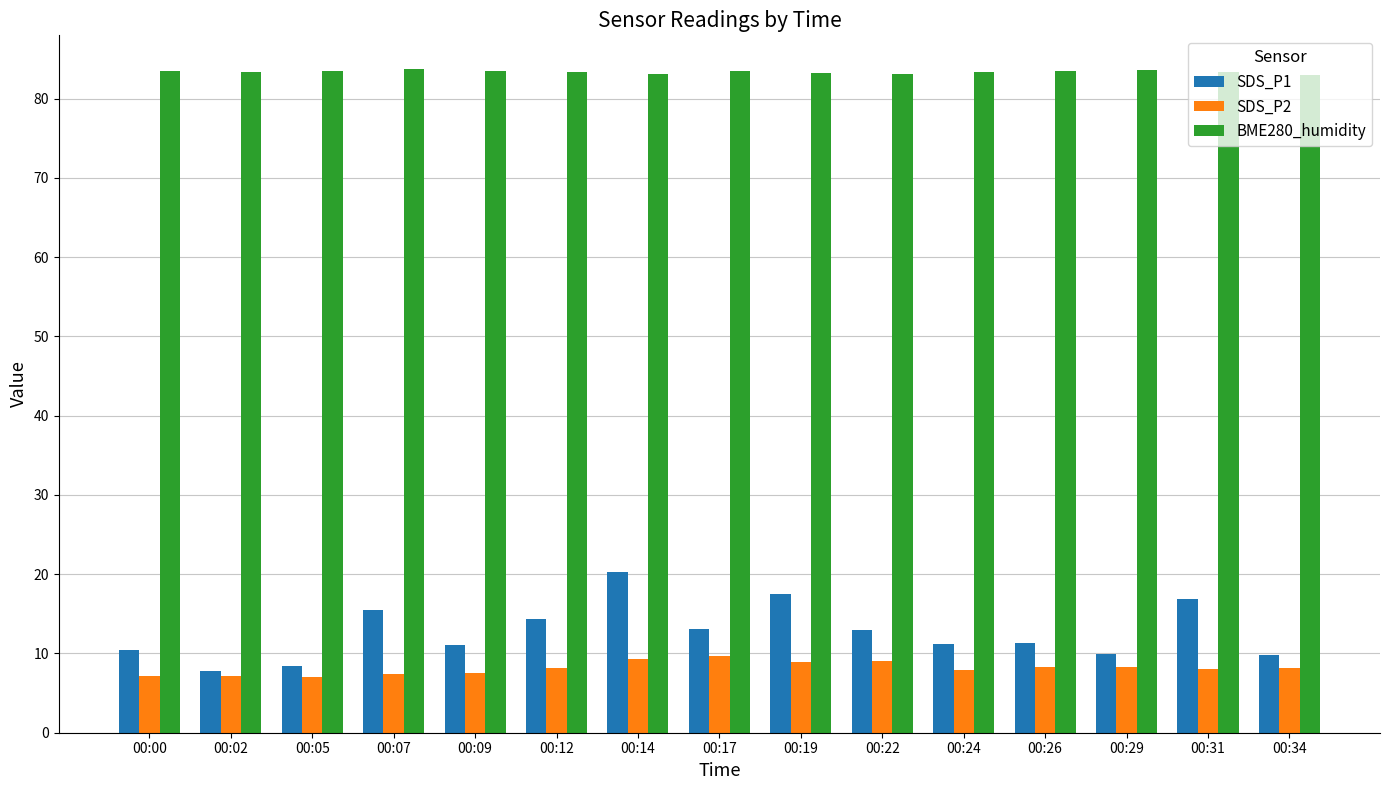

Between 00:22 and 00:34, which series saw the biggest shift?

SDS_P1